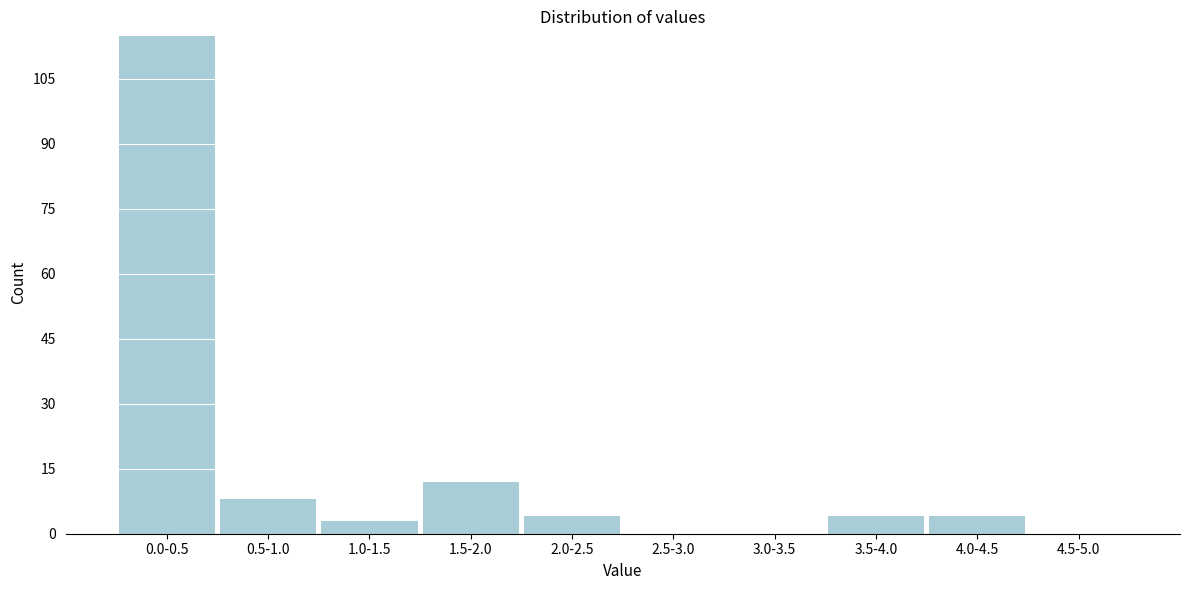

Reading left to right, list all the values displayed in this chart.

0.0-0.5=115	0.5-1.0=8	1.0-1.5=3	1.5-2.0=12	2.0-2.5=4	2.5-3.0=0	3.0-3.5=0	3.5-4.0=4	4.0-4.5=4	4.5-5.0=0